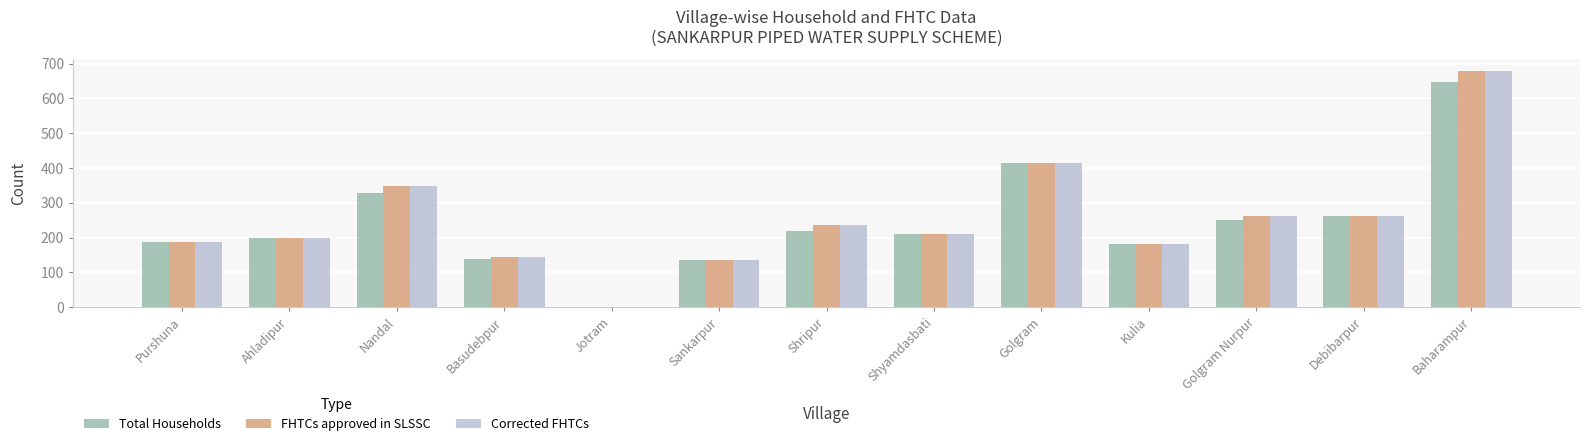

How many series are shown in this chart?

3